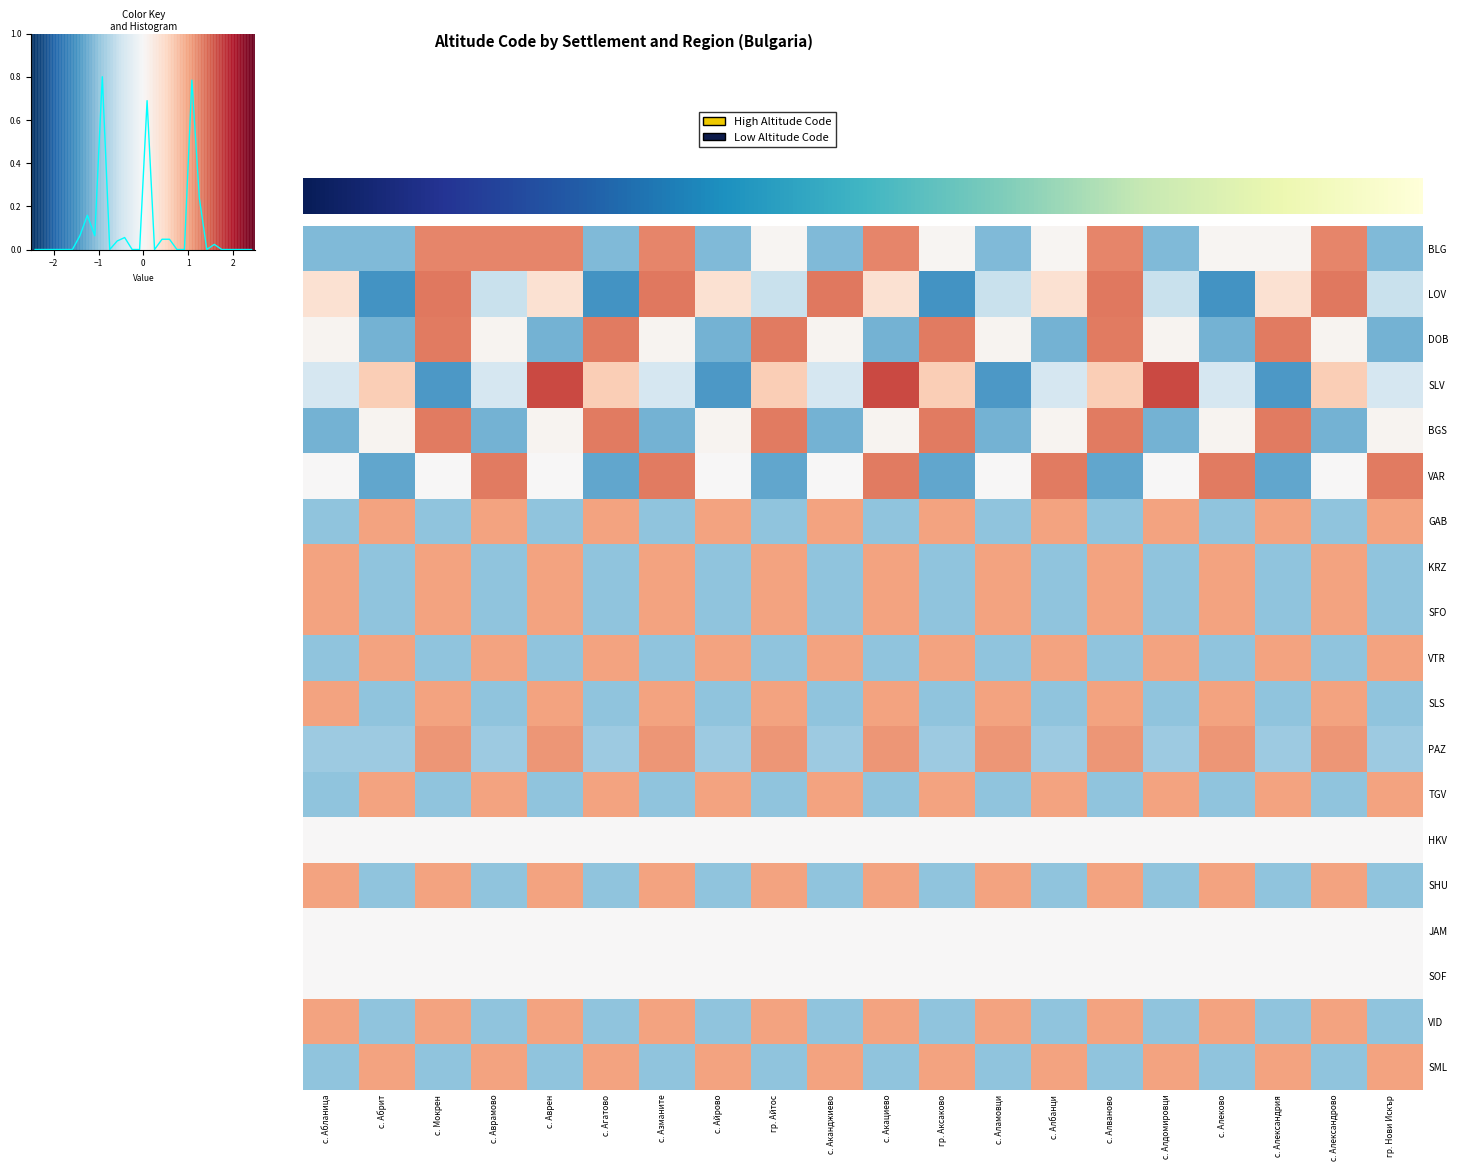

List the labels in order of SLV value, smallest first.

с. Мокрен, с. Айрово, с. Аламовци, с. Александрия, с. Абланица, с. Аврамово, с. Азманите, с. Аканджиево, с. Албанци, с. Алеково, гр. Нови Искър, с. Абрит, с. Агатово, гр. Айтос, гр. Аксаково, с. Алваново, с. Александрово, с. Аврен, с. Акациево, с. Алдомировци